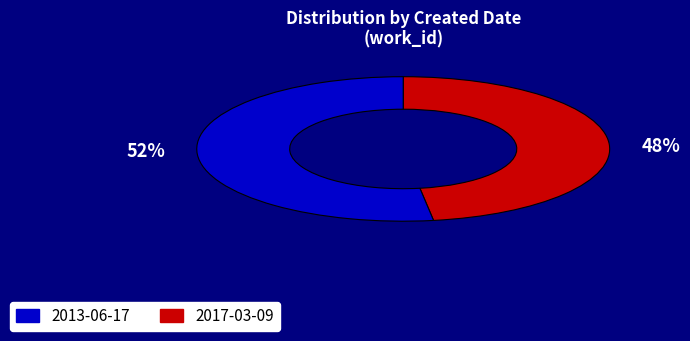

What percentage is the 2017-03-09 slice, to the nearest percent?

52%